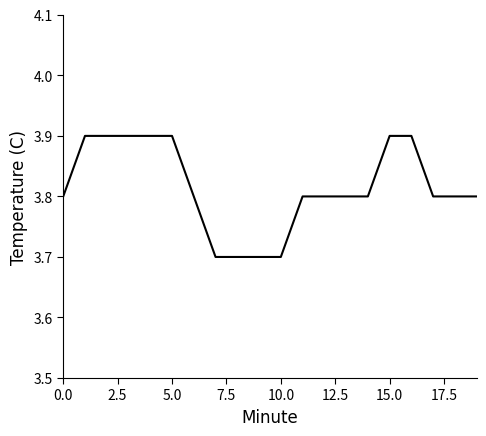

What is the maximum value shown in the chart?

3.9